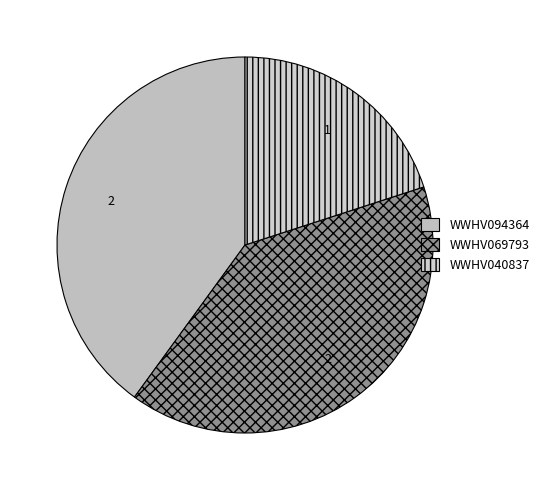

What percentage is NOT represented by WWHV040837?

80.0%